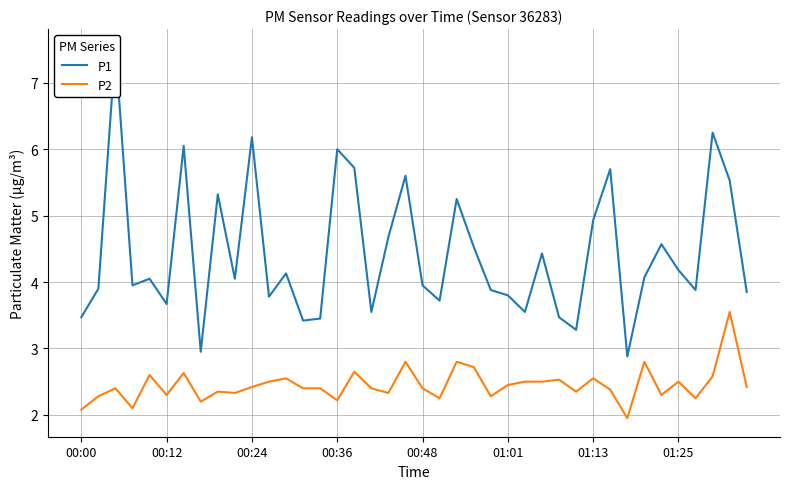

What position from the left is 23?

24